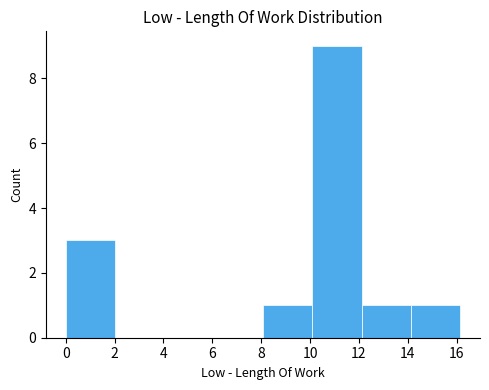

How tall is the bar that spans 8.0 to 10.0 on the x-axis? Neither the bar edges nor the heights are printed on the chart, so give them approximately, as read against the axes.

1